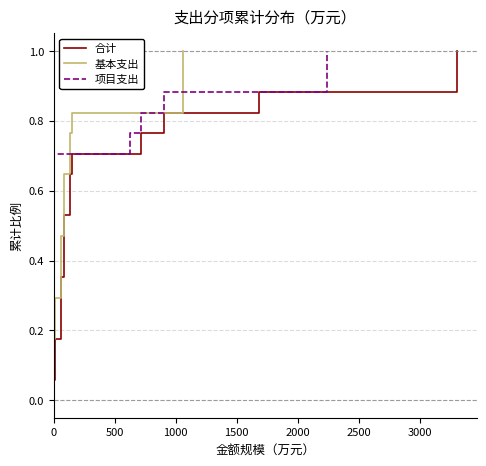

What are all the series names shown in the legend?

合计, 基本支出, 项目支出